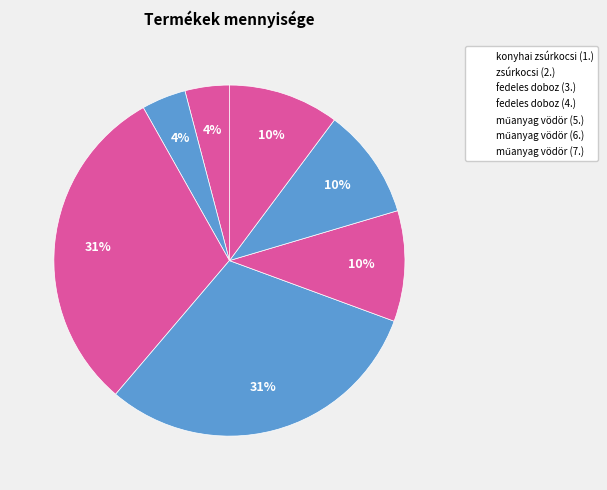

The fedeles doboz (3.) slice represents 18% of the pie. True or false?

False